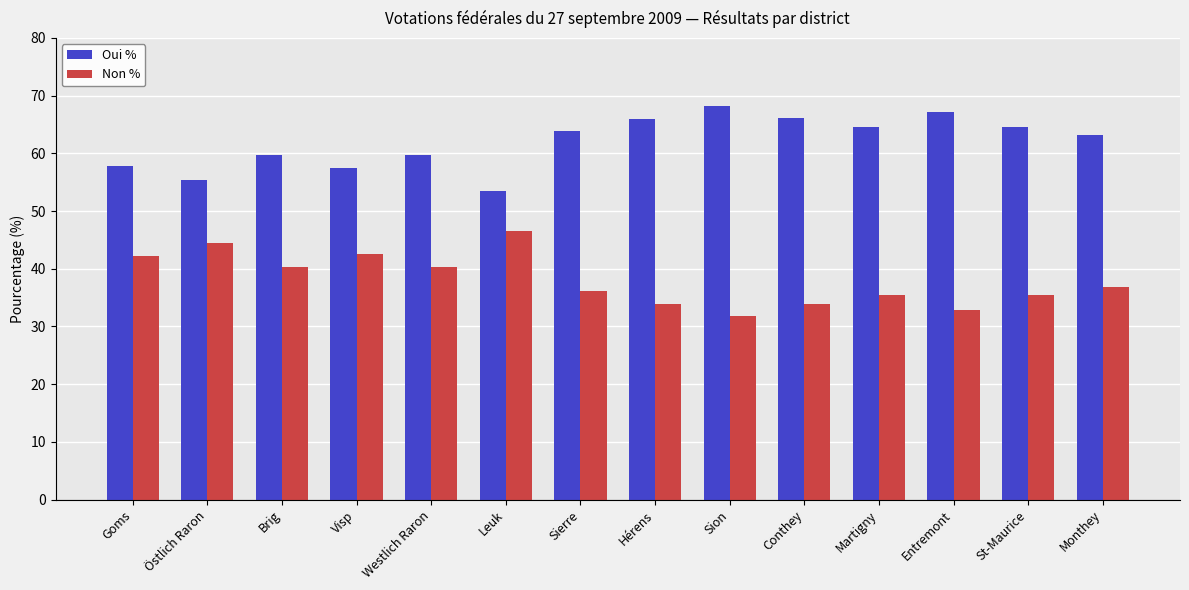

What is the spread (max minus min) of values at Westlich Raron?

19.5